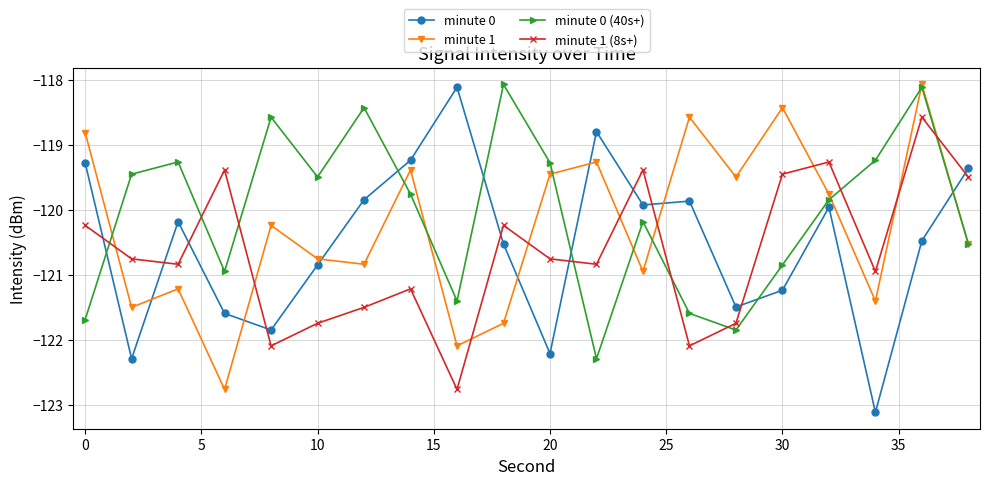

What are all the series names shown in the legend?

minute 0, minute 1, minute 0 (40s+), minute 1 (8s+)